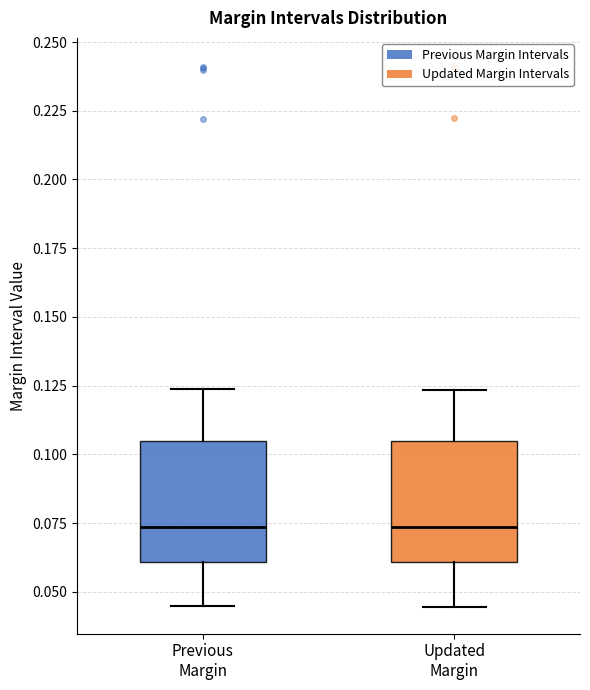

Reading left to right, transcribe this box plot: for each box, give where its median line is, the range the box spans, and where its two whiskers end, as read against the y-axis. The values are not printed on the chart, so give them approximately, as read against the axis.

Previous Margin: median 0.075, box 0.060 to 0.105, whiskers 0.045 to 0.125
Updated Margin: median 0.075, box 0.060 to 0.105, whiskers 0.045 to 0.125